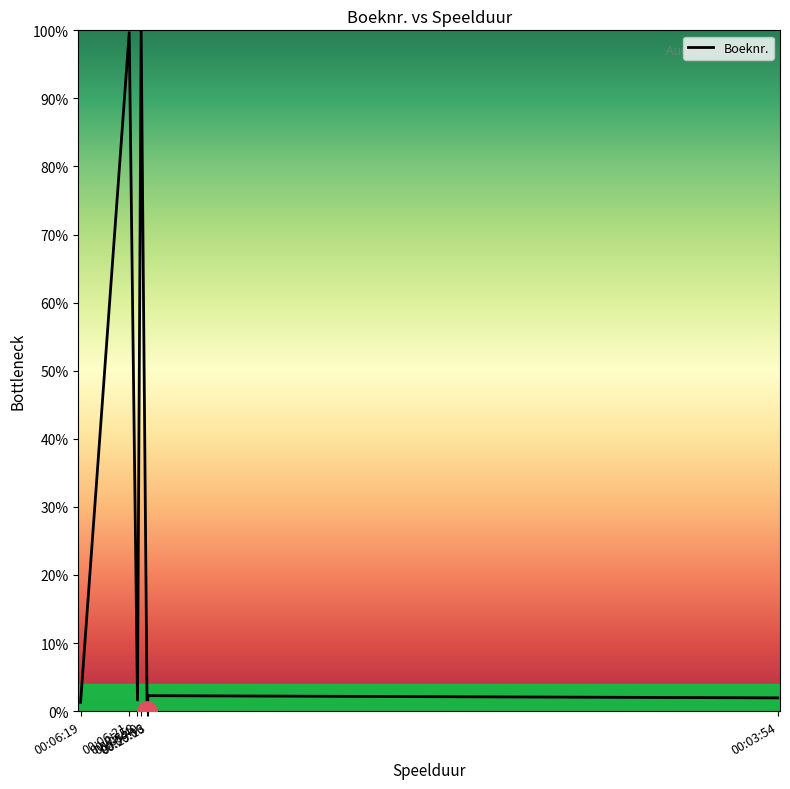

What is the average value?

29.5